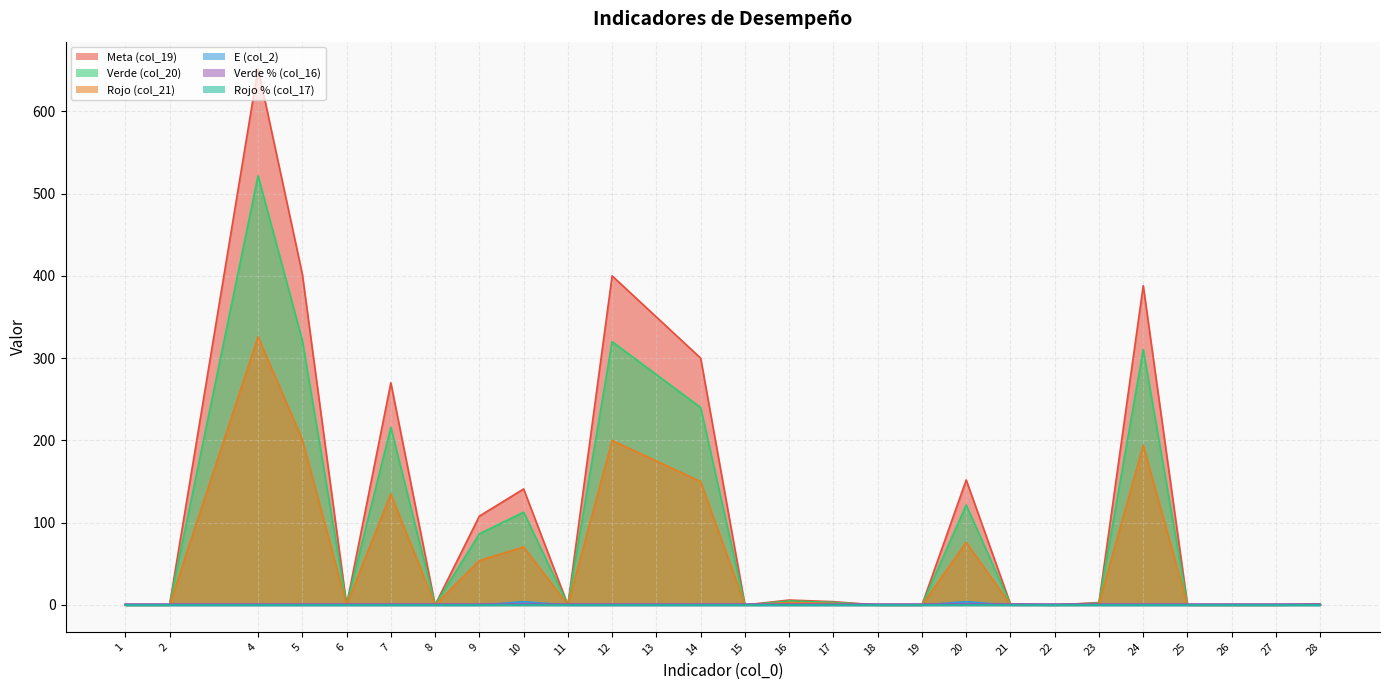

The value of Meta (col_19) at 2 is 224.3. True or false?

False